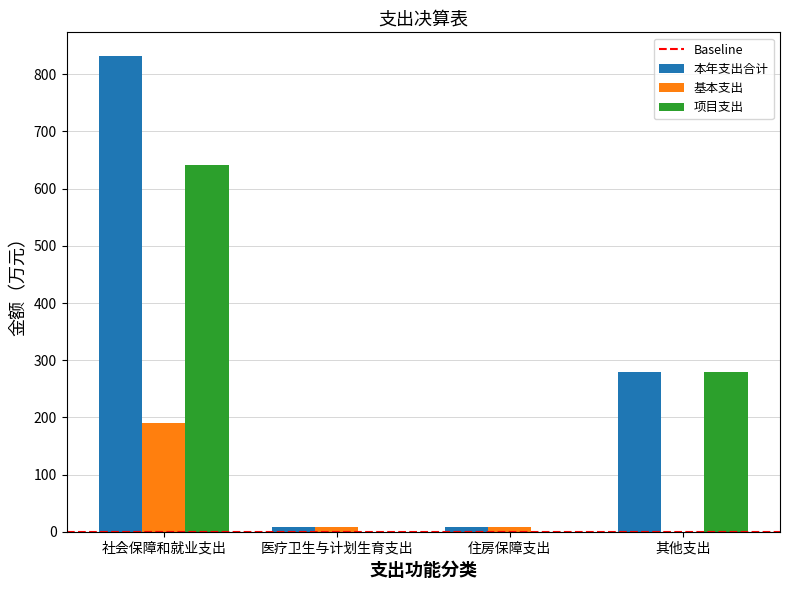

Between 社会保障和就业支出 and 住房保障支出, which series saw the biggest shift?

本年支出合计